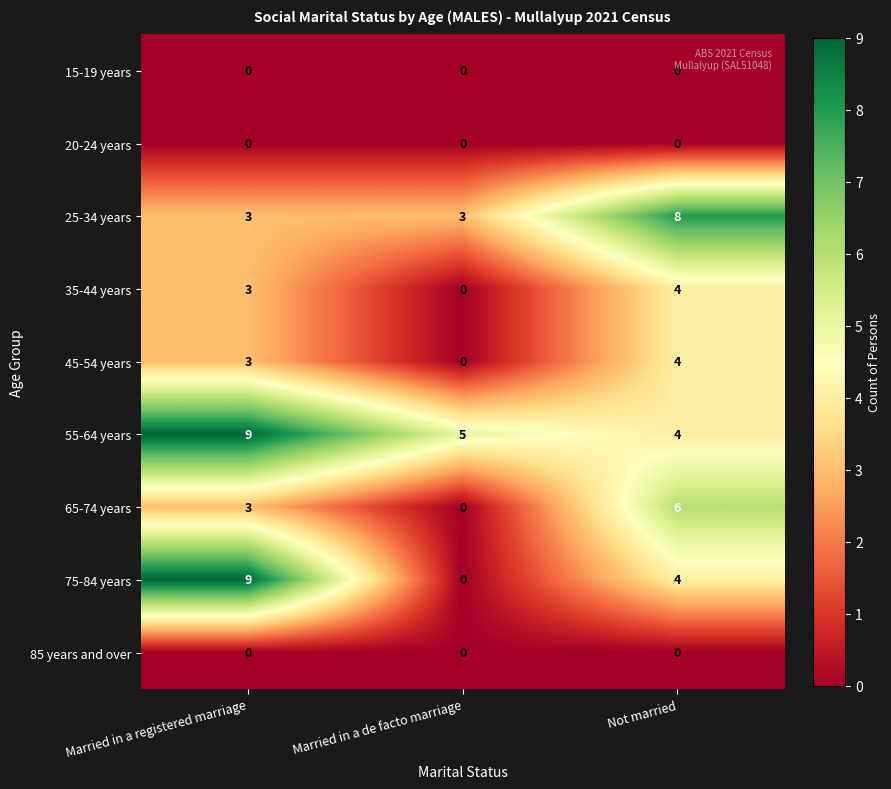

Which series has the largest total across all categories?

55-64 years